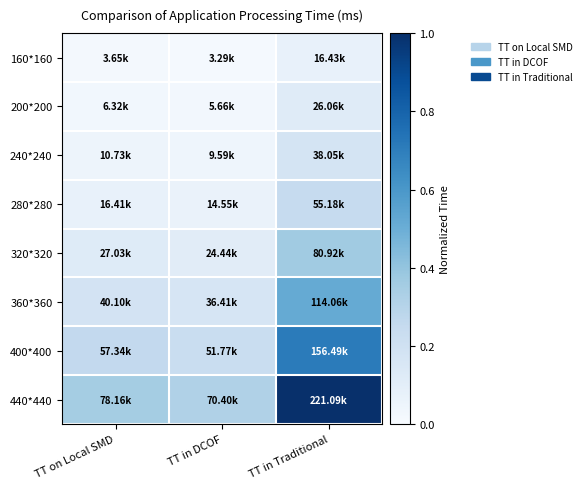

What is the spread (max minus min) of values at TT on Local SMD?

0.3